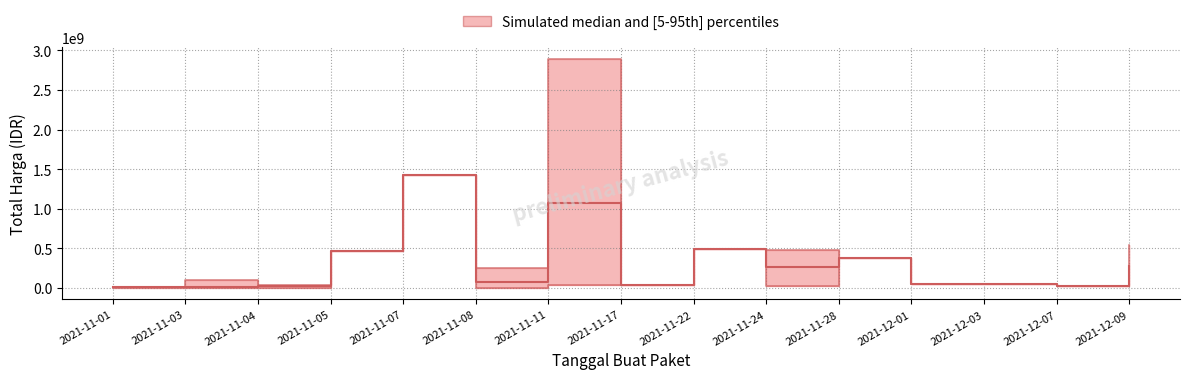

True or false: the data shows 27412000 at 2021-12-07.

True